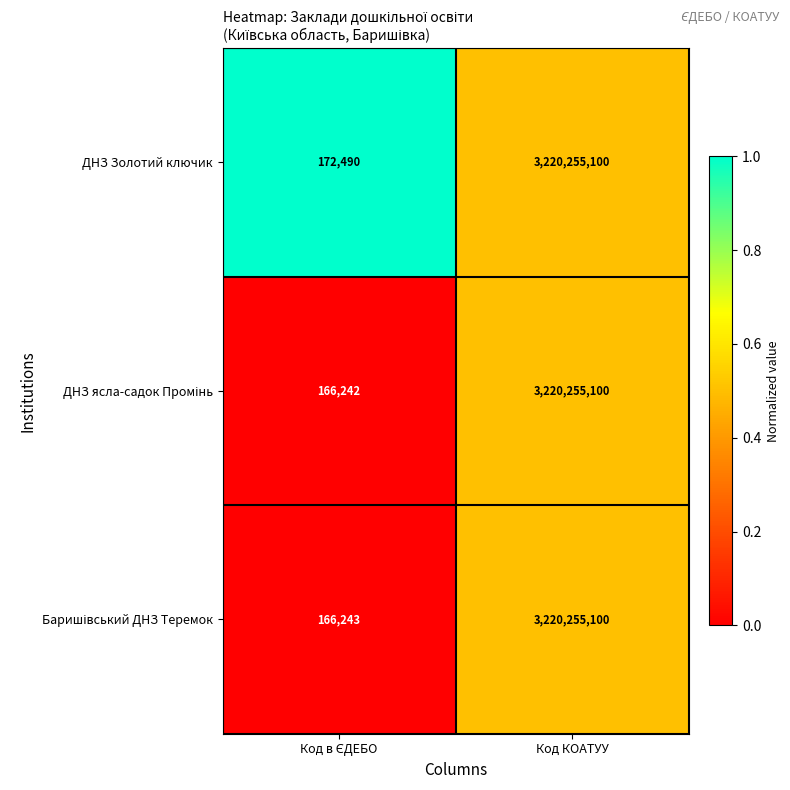

How many series are shown in this chart?

3